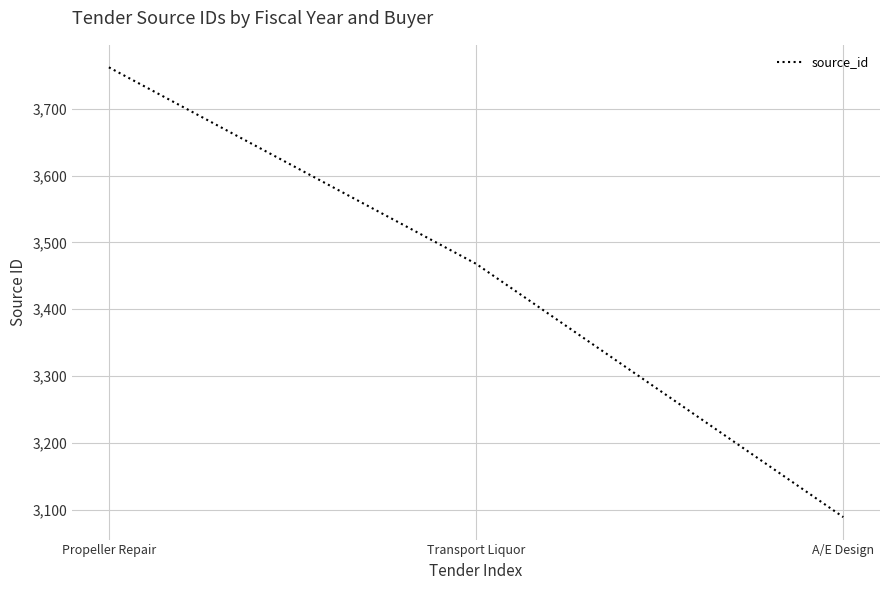

Rank the categories by value from highest to lowest.

Propeller Repair, Transport Liquor, A/E Design